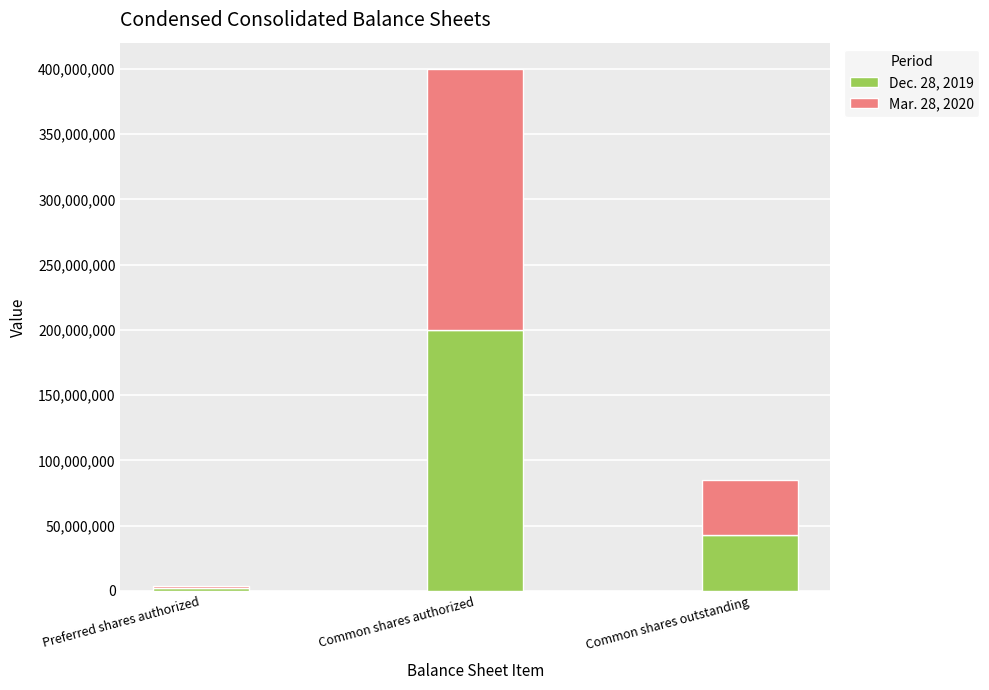

How many distinct data groups are displayed?

2